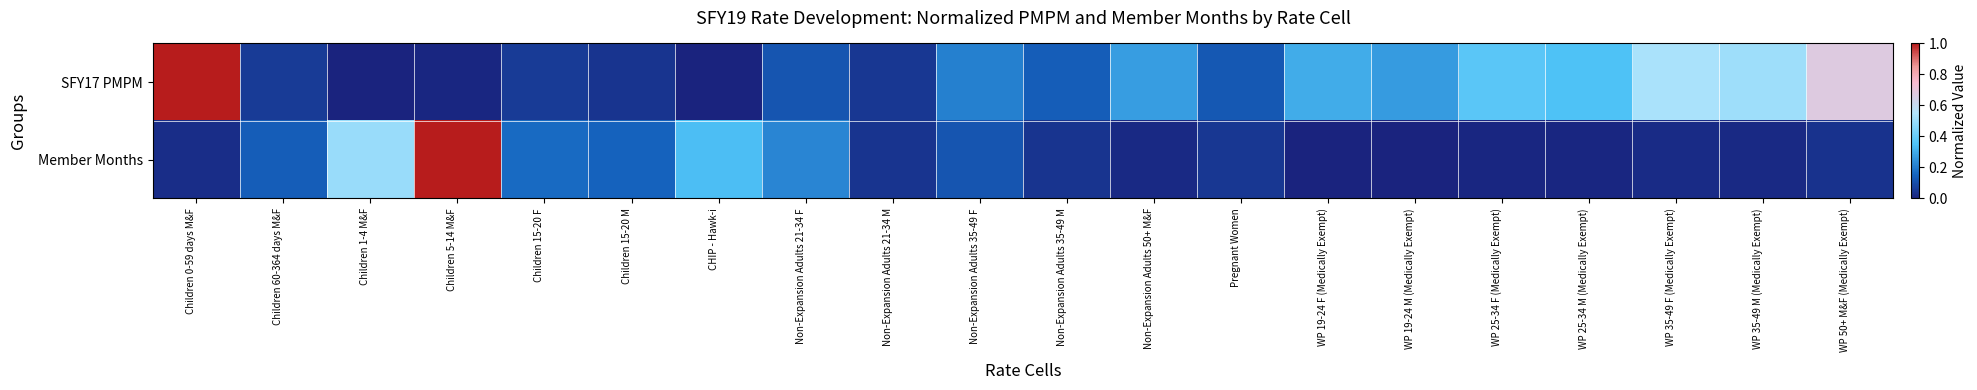

Rank the series by their average value, from highest to lowest.

SFY17 PMPM, Member Months